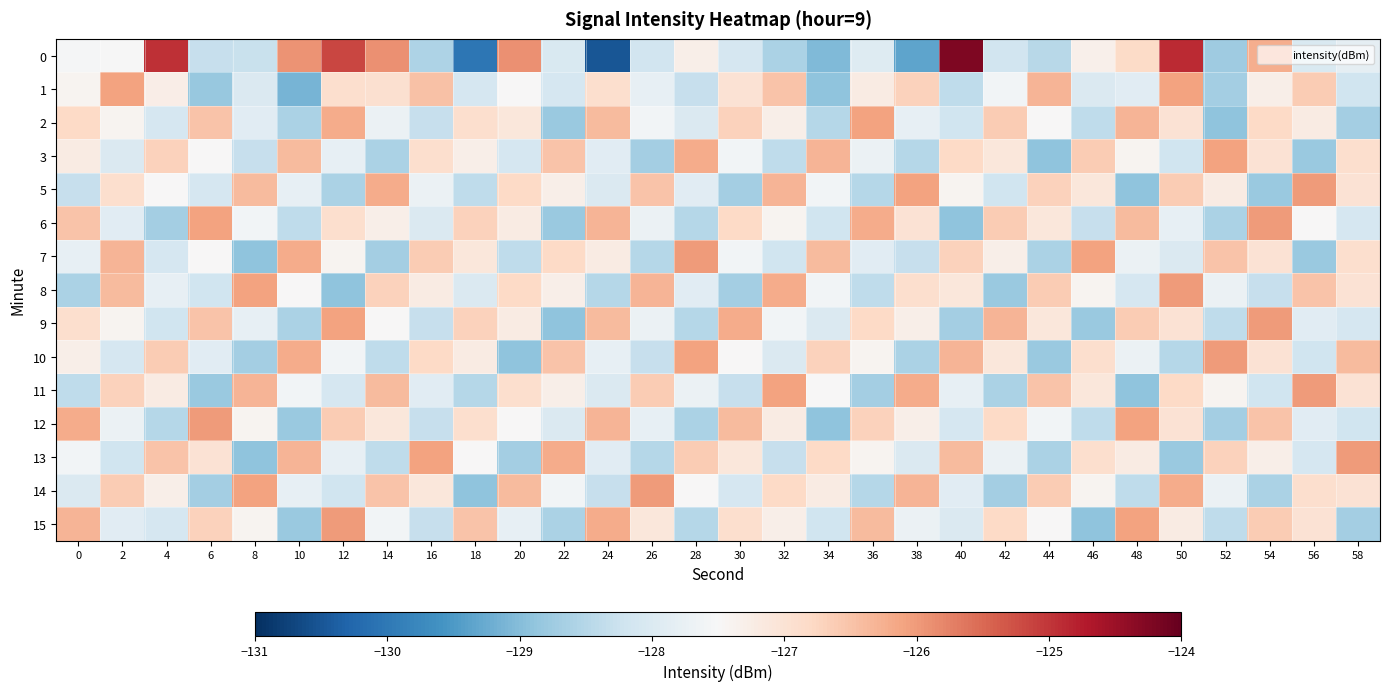

What is the difference between the highest and lowest values at 40?

4.7